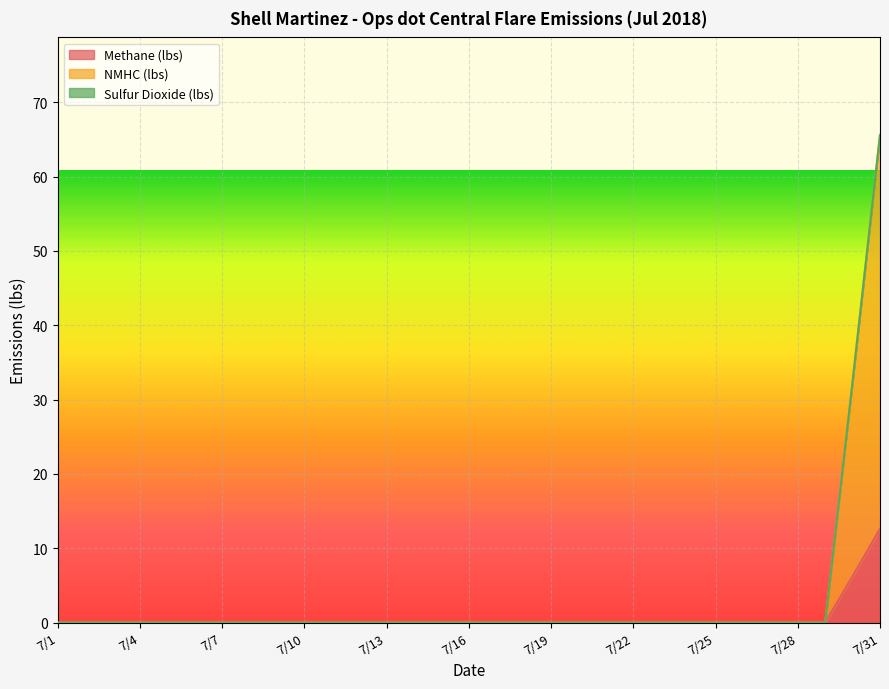

True or false: Methane (lbs) and NMHC (lbs) cross at least once.

False